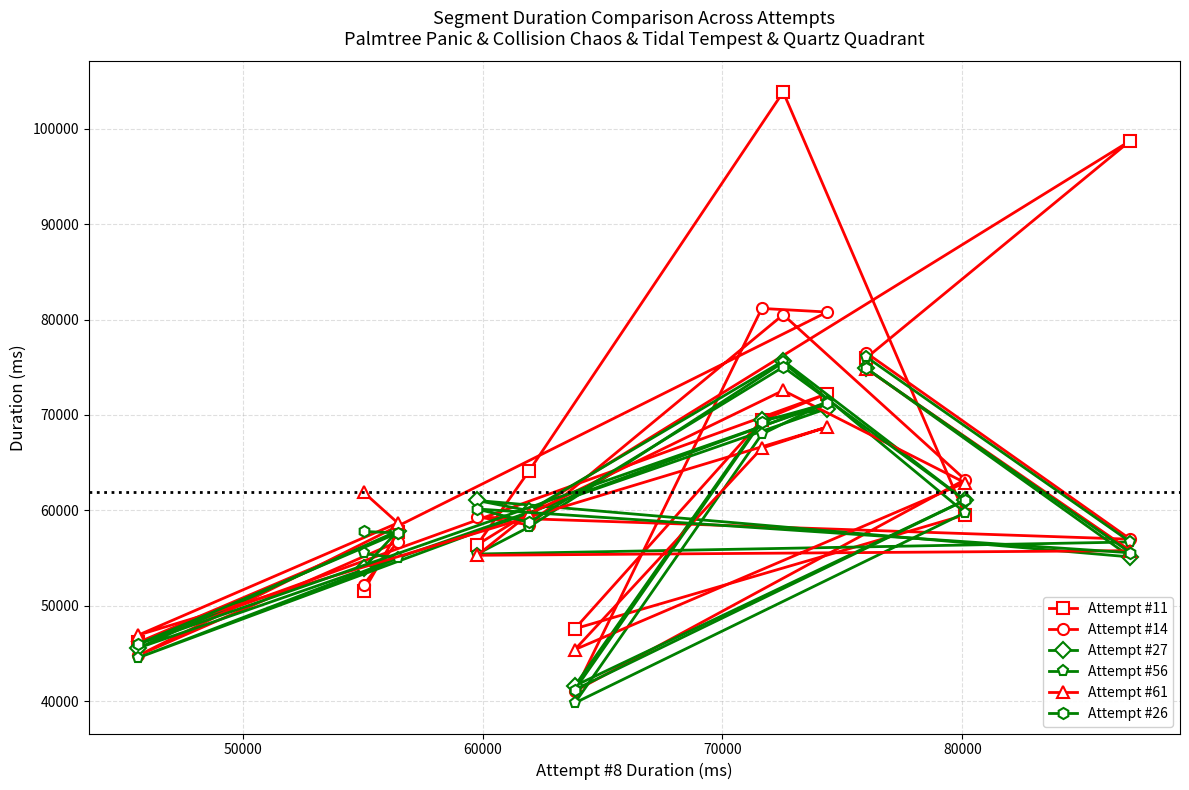

What is the highest value of the Attempt #61 series?

74845